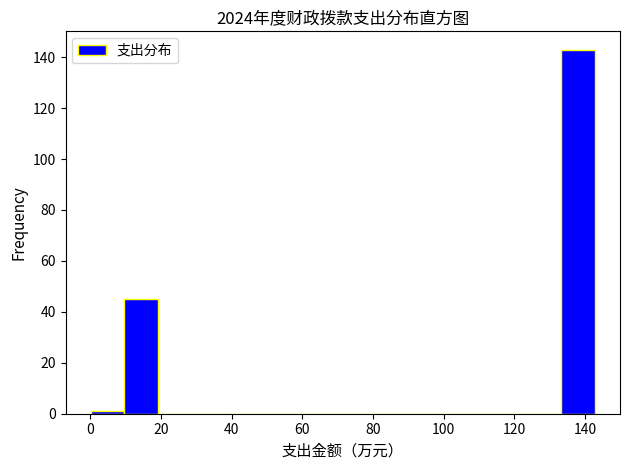

Reading left to right, transcribe this chart: for each bar, give the range it covers on the x-axis and its height. Neither the bar edges nor the heights are printed on the chart, so give them approximately, as read against the axes.

0 to 10: under 2
10 to 20: 46
20 to 28: 0
28 to 38: 0
38 to 48: 0
48 to 58: 0
58 to 66: 0
66 to 76: 0
76 to 86: 0
86 to 96: 0
96 to 104: 0
104 to 114: 0
114 to 124: 0
124 to 134: 0
134 to 142: 144